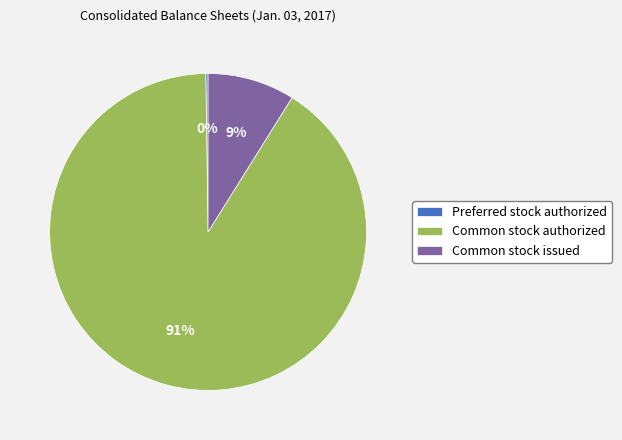

Which slice represents more than half of the pie?

Common stock authorized